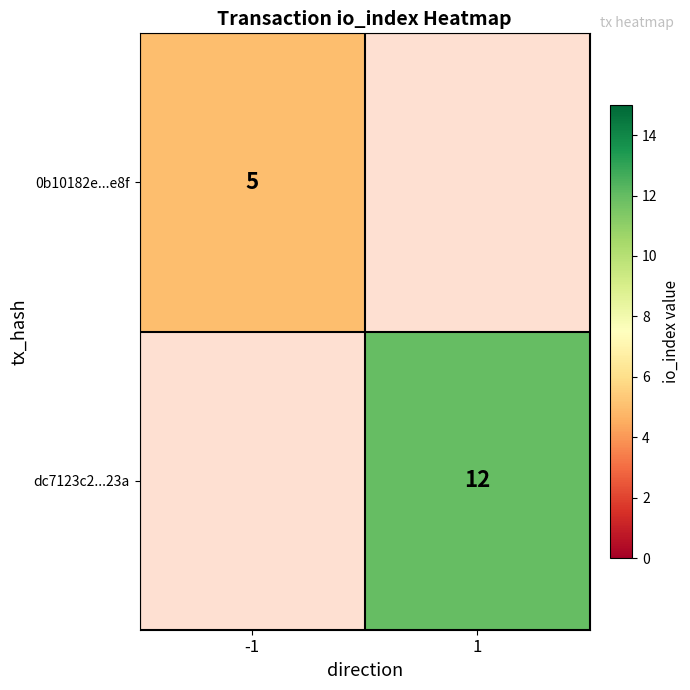

The dc7123c2...23a series shows 12 at 1. True or false?

True